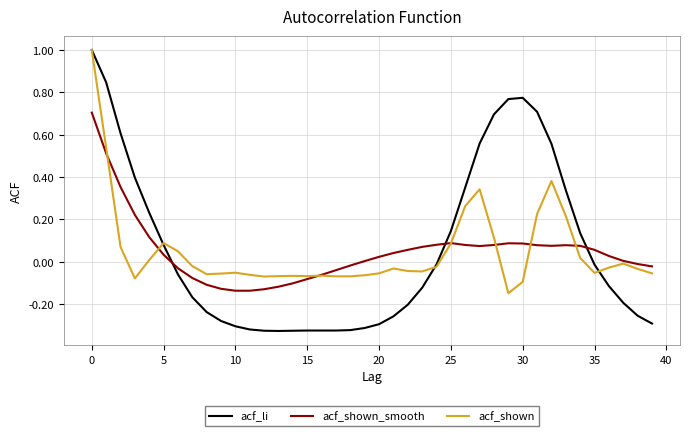

True or false: acf_shown_smooth and acf_li intersect in this chart.

True